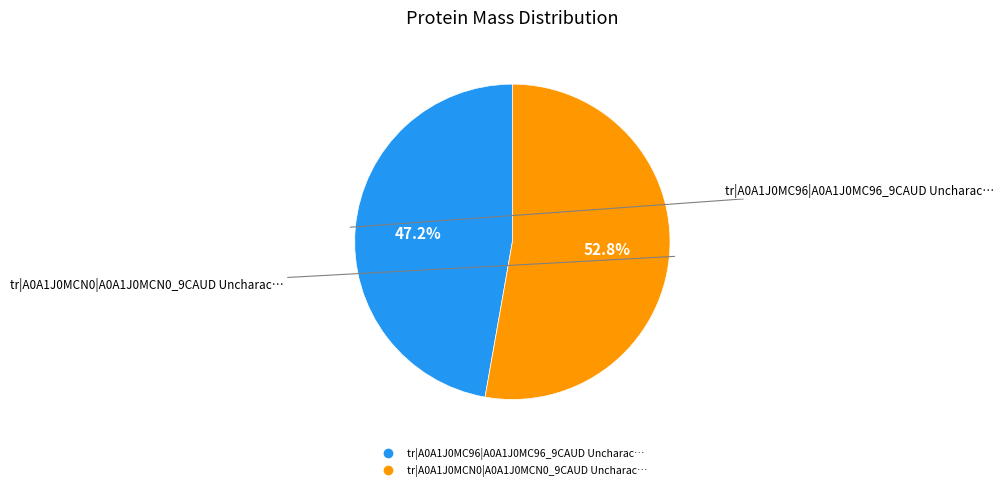

Which has a higher value, tr|A0A1J0MCN0|A0A1J0MCN0_9CAUD or tr|A0A1J0MC96|A0A1J0MC96_9CAUD?

tr|A0A1J0MCN0|A0A1J0MCN0_9CAUD